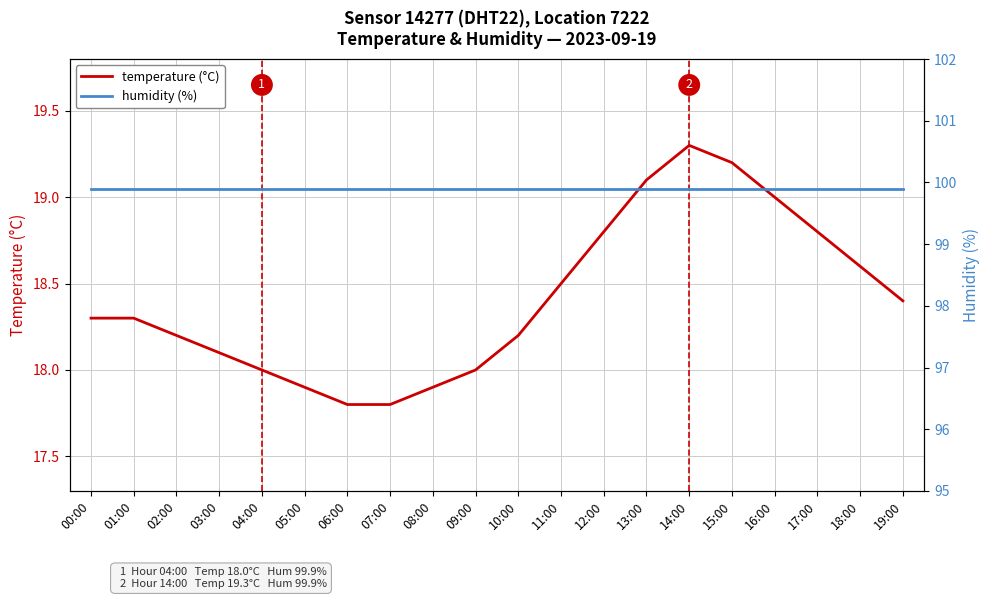

Between 01:00 and 12:00, which is larger?

12:00